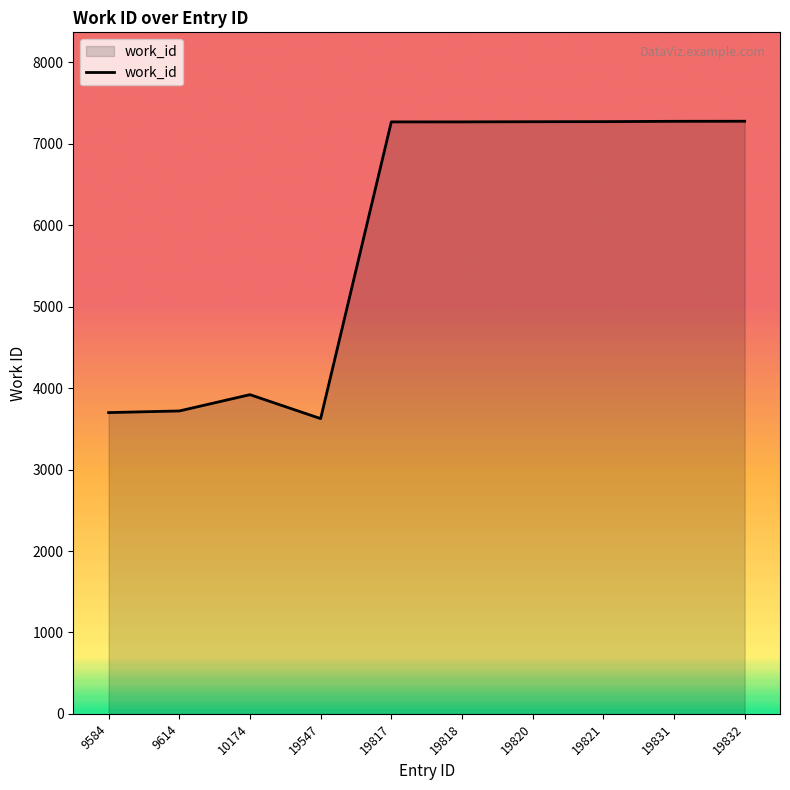

What is the difference between the values at 9614 and 19821?

3553